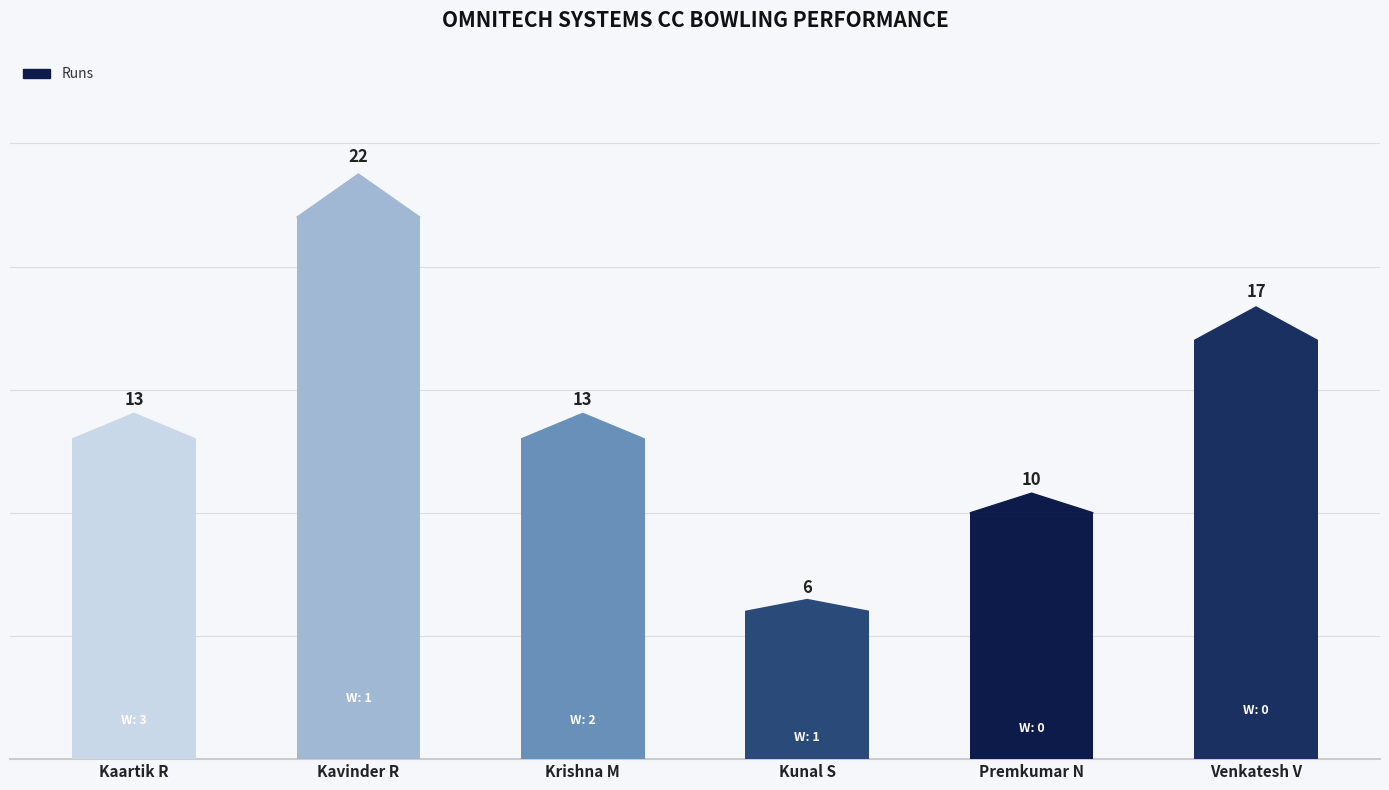

The chart shows a value of 11 at Kavinder R. True or false?

False